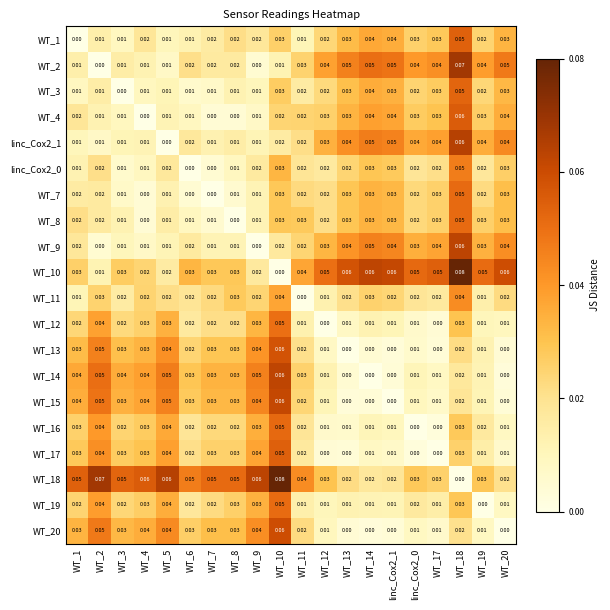

At which category is the sum across all series the highest?

WT_18